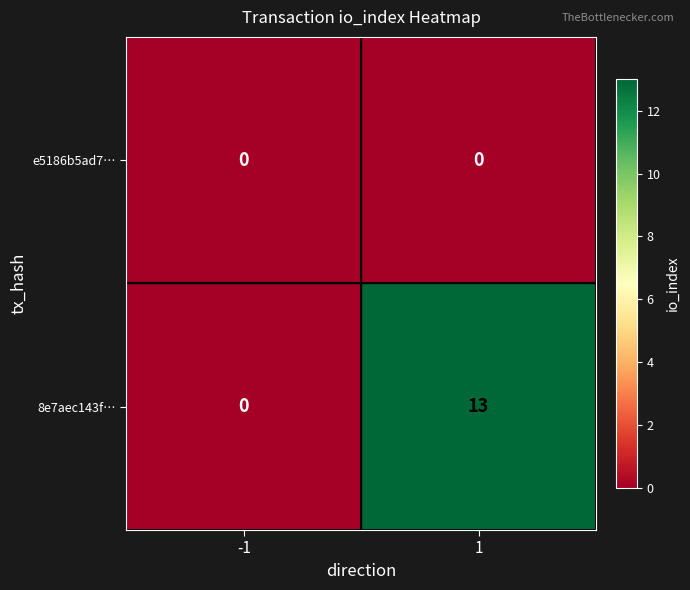

Reading right to left, transcribe all the data shown in this chart.

e5186b5ad7…: 1=0	-1=0
8e7aec143f…: 1=13	-1=0